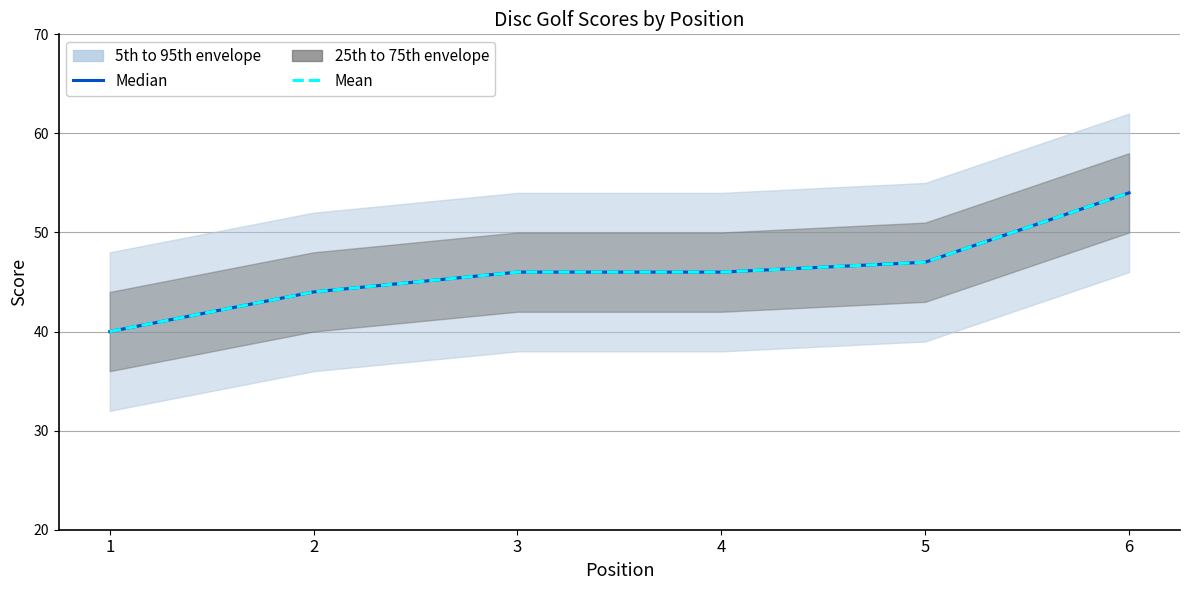

At how many categories does at least one series exceed 53?

1